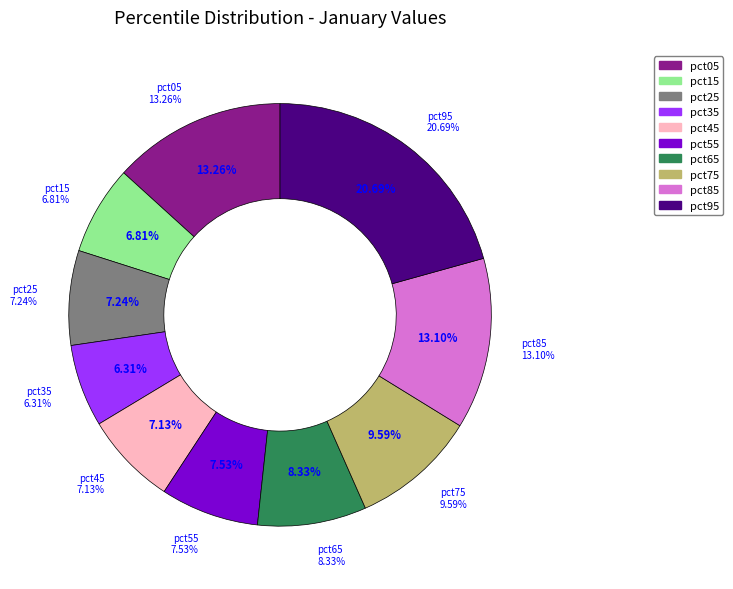

Is it true that pct65 is 15% of the pie?

False